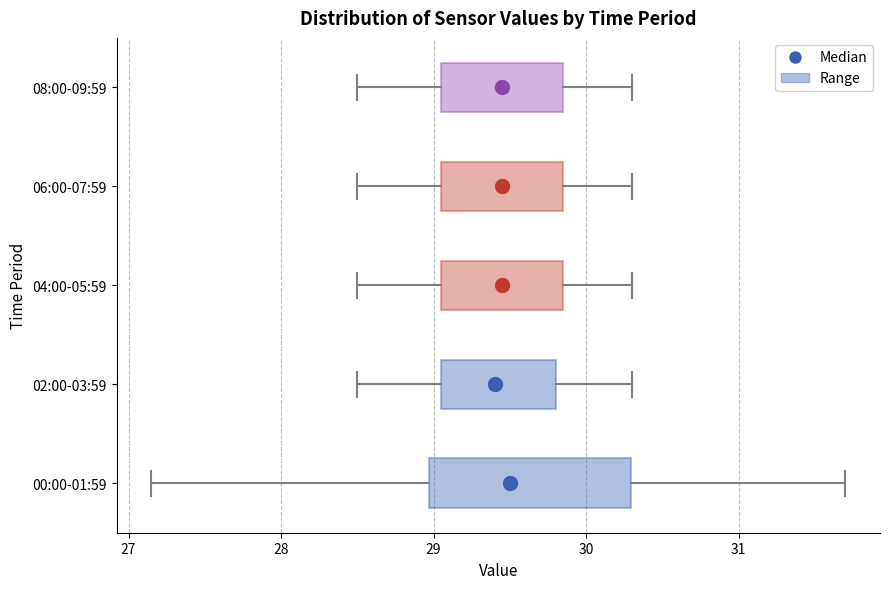

Where does the left whisker of the box for 06:00-07:59 end on the x-axis? The values are not printed on the chart, so give them approximately, as read against the axis.

28.5